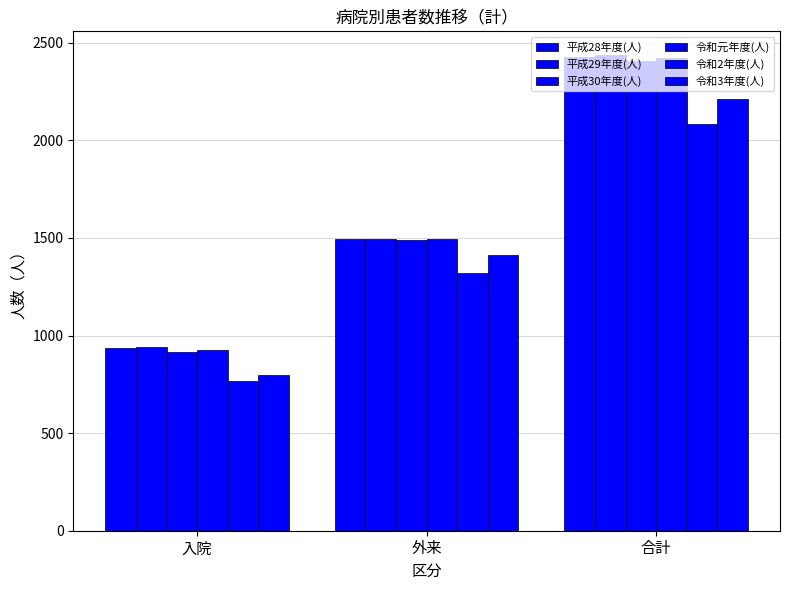

How many distinct data groups are displayed?

6